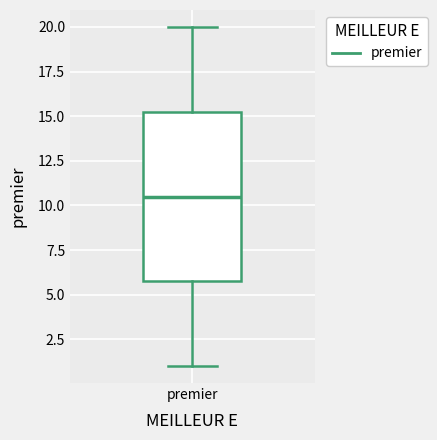

Transcribe this box plot: give where the median line is, the range the box spans, and where the two whiskers end, as read against the y-axis. The values are not printed on the chart, so give them approximately, as read against the axis.

median 10.5, box 6.0 to 15.5, whiskers 1.0 to 20.0